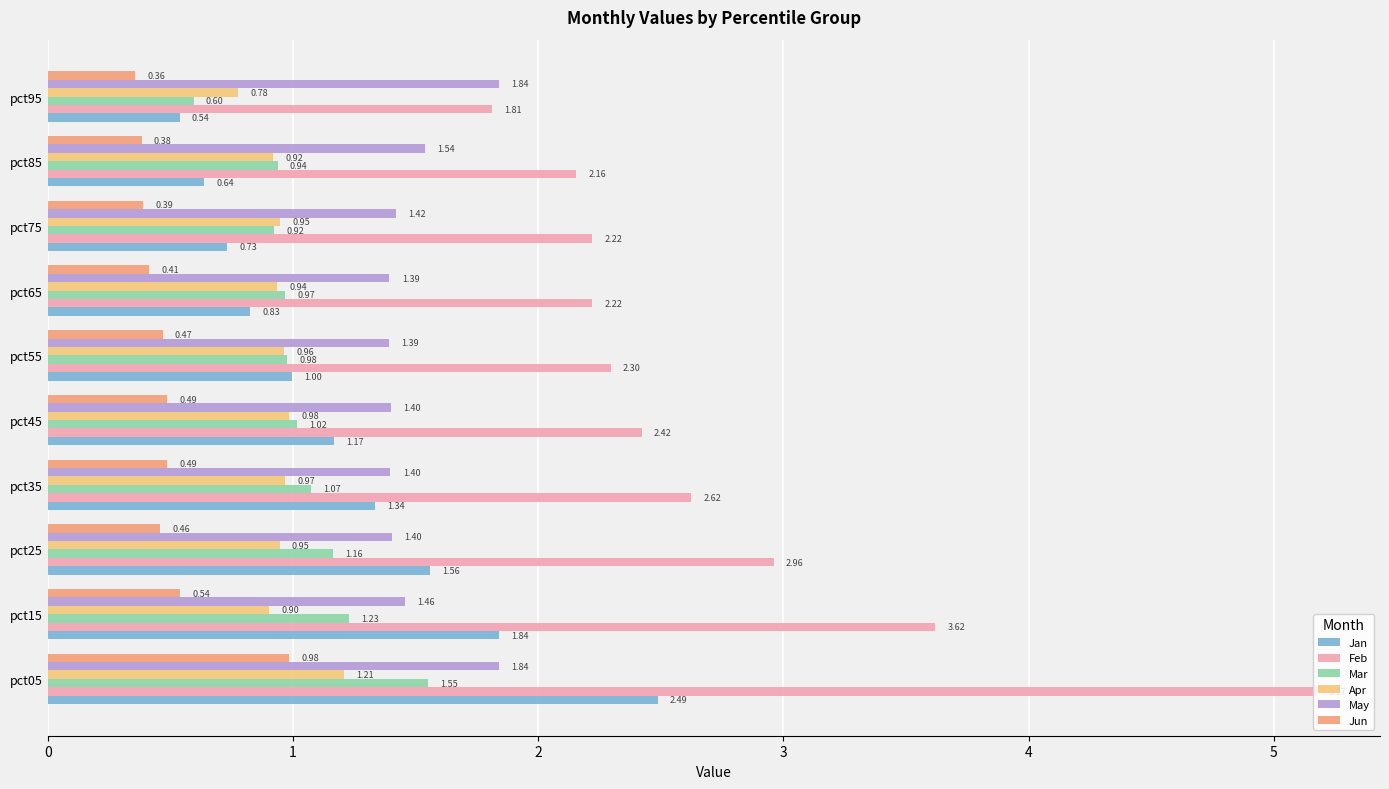

What is the total value across all series at pct35?

7.9